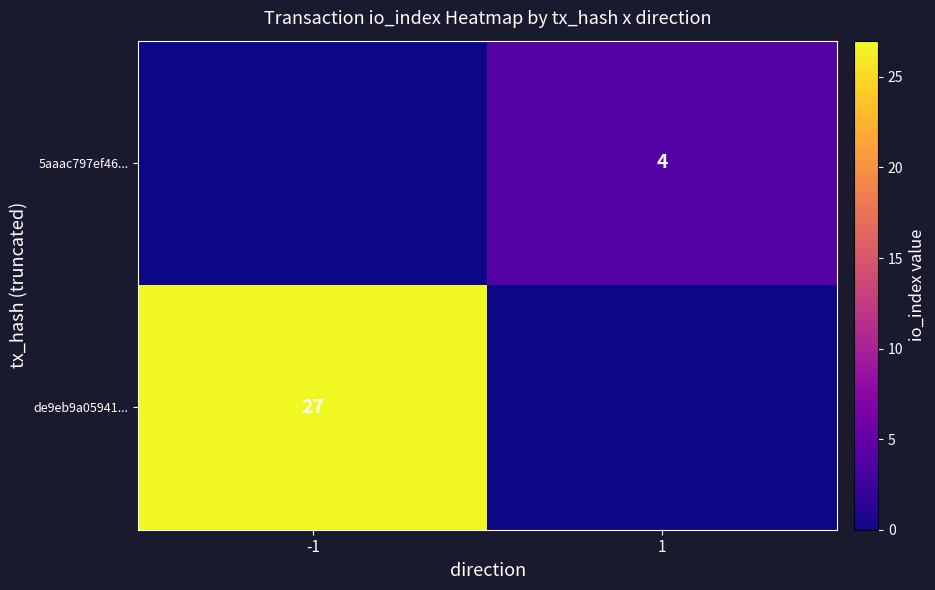

The de9eb9a05941... series shows 12 at -1. True or false?

False